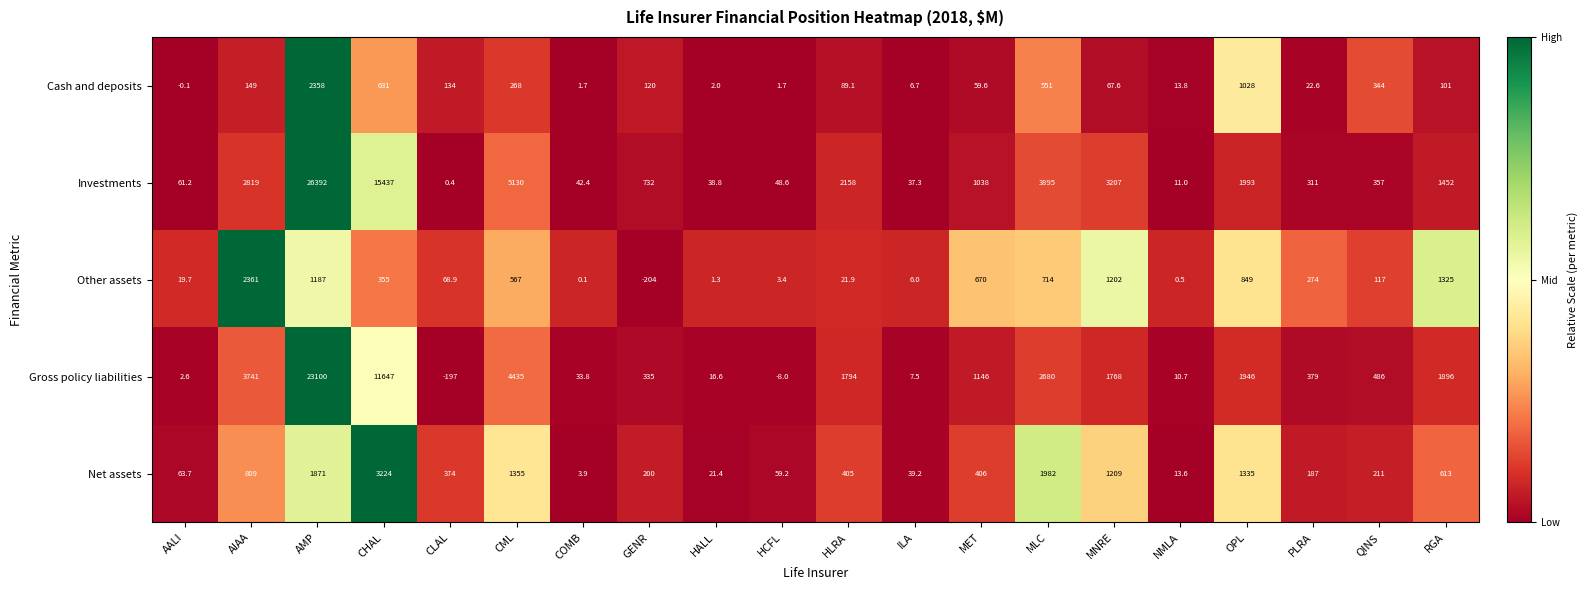

True or false: Investments has a value of 1651.0 at MET.

False